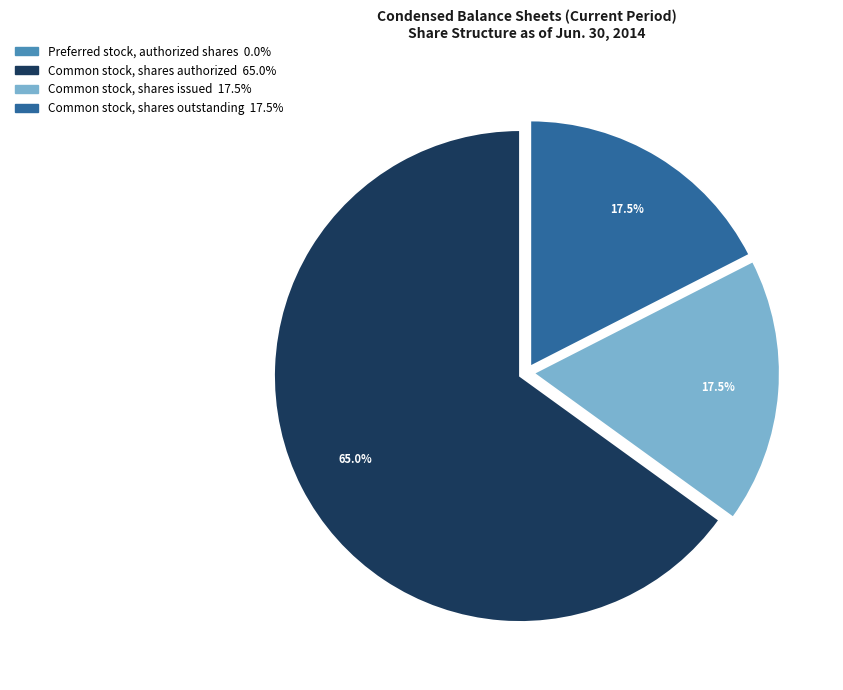

Which slice is the largest?

Common stock, shares authorized